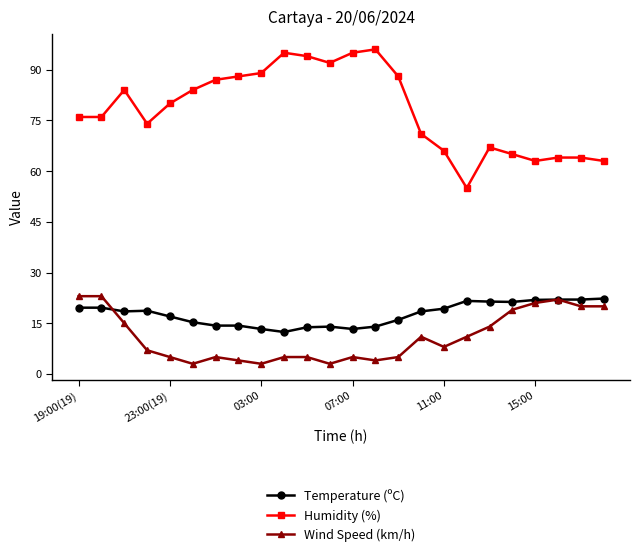

How many data points in Humidity (%) are less than 80?

12